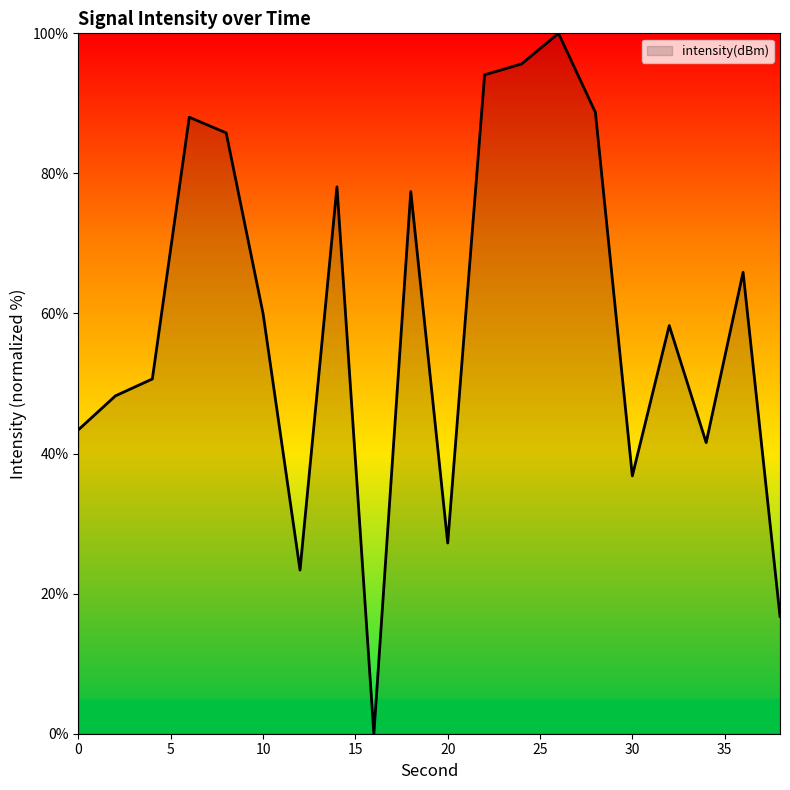

Count the number of categories in the chart.

20